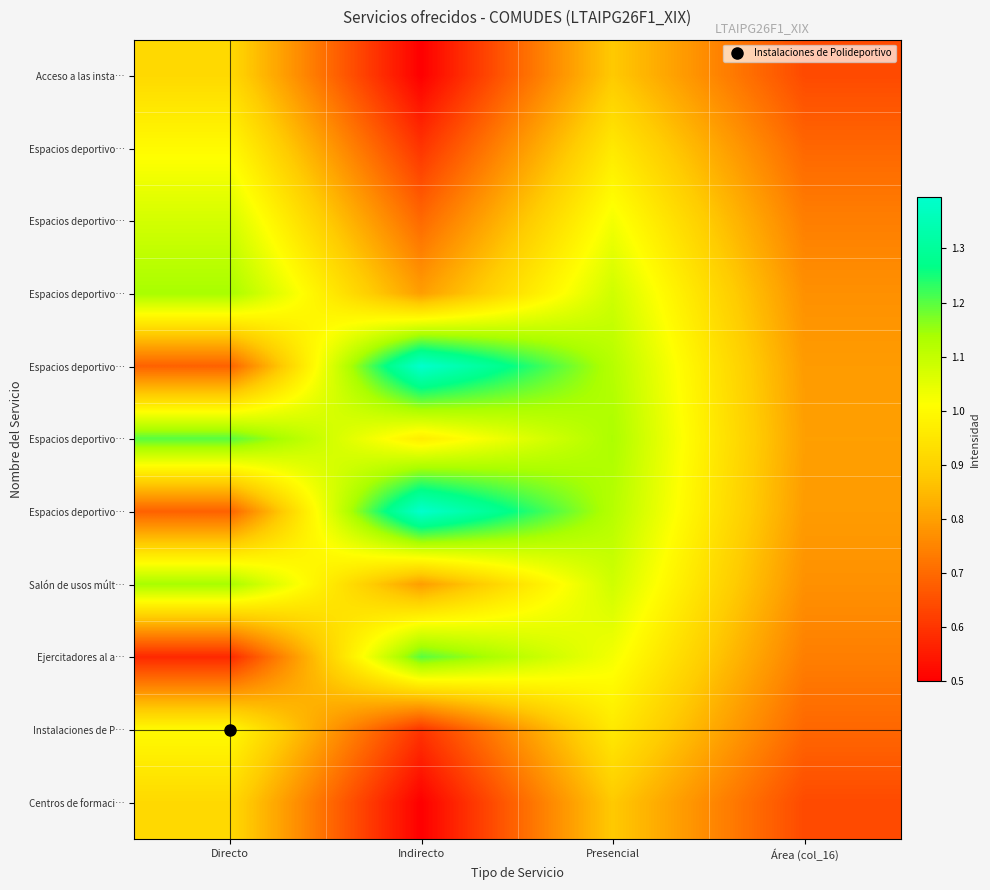

What is the greatest value displayed?

1.4